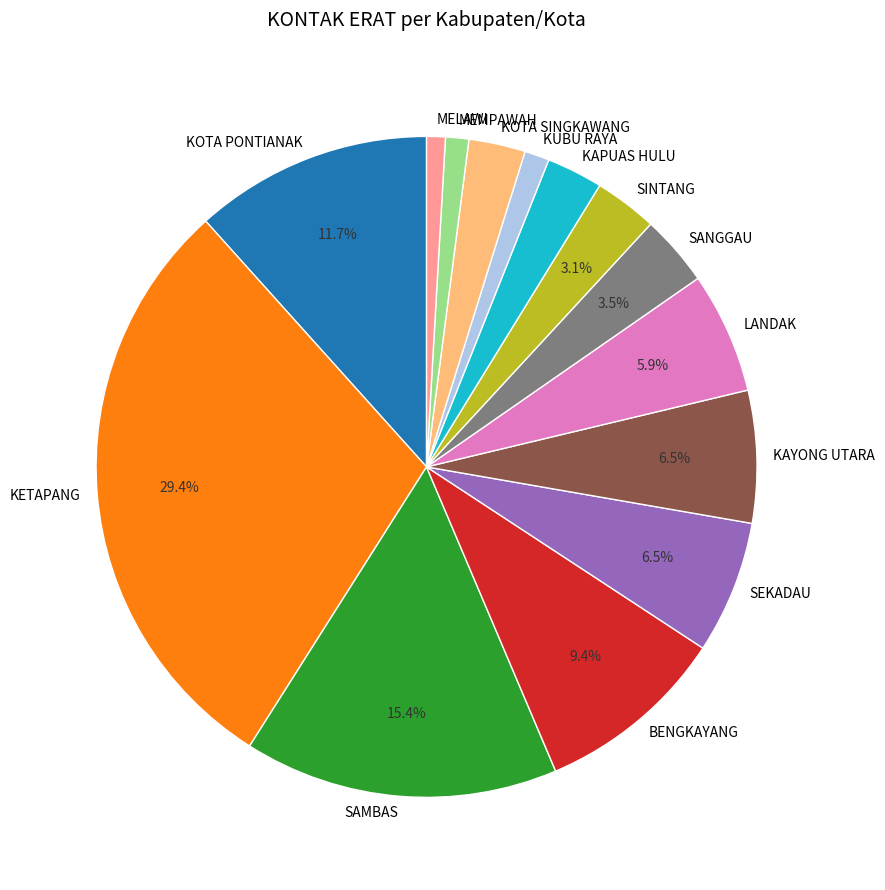

Is there a majority slice in this chart?

No